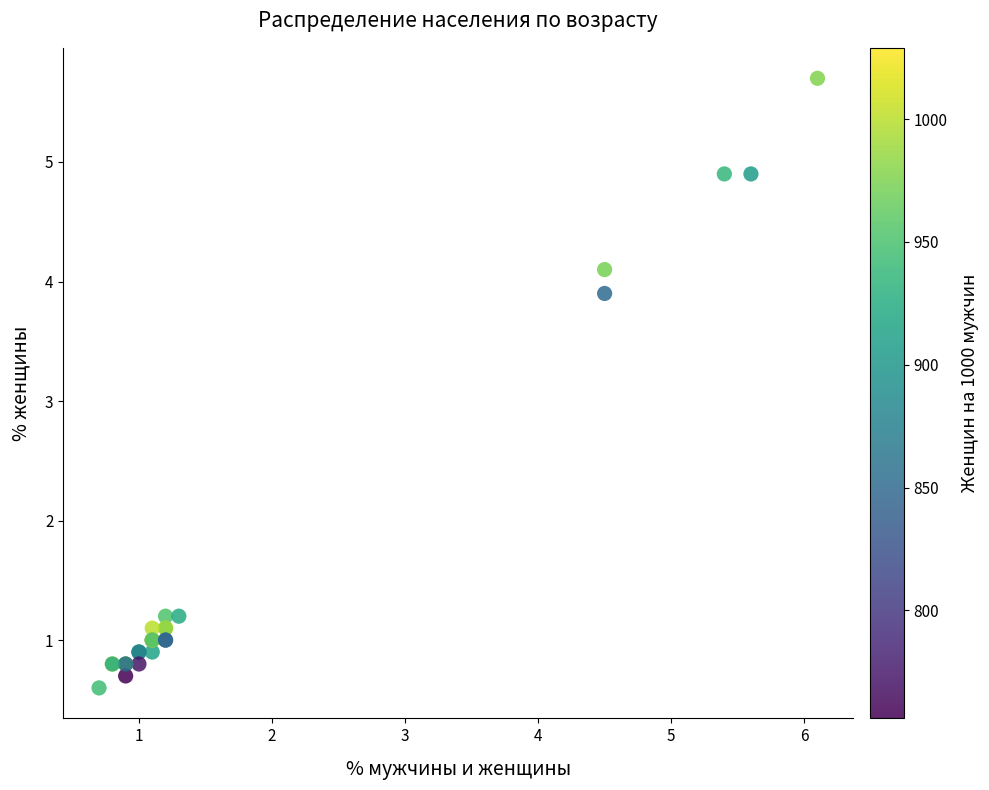

What Y value in the scatter plot is closest to 3?

3.9